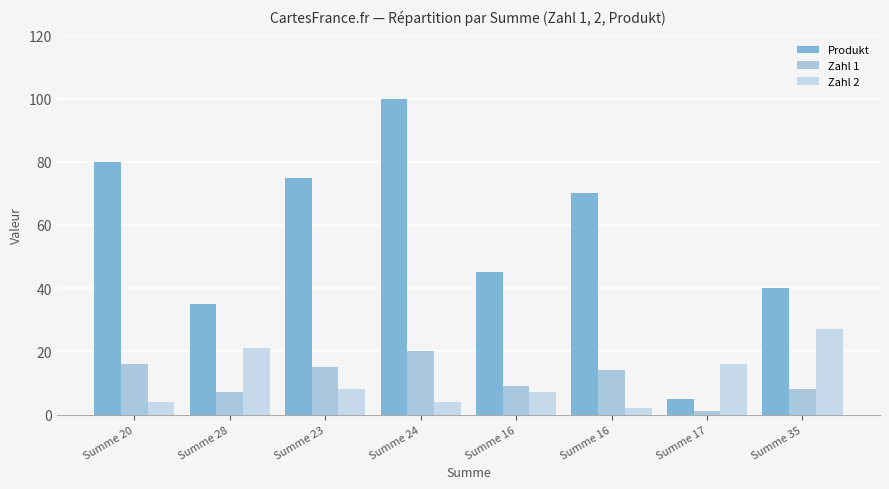

Does the chart contain stacked bars?

No